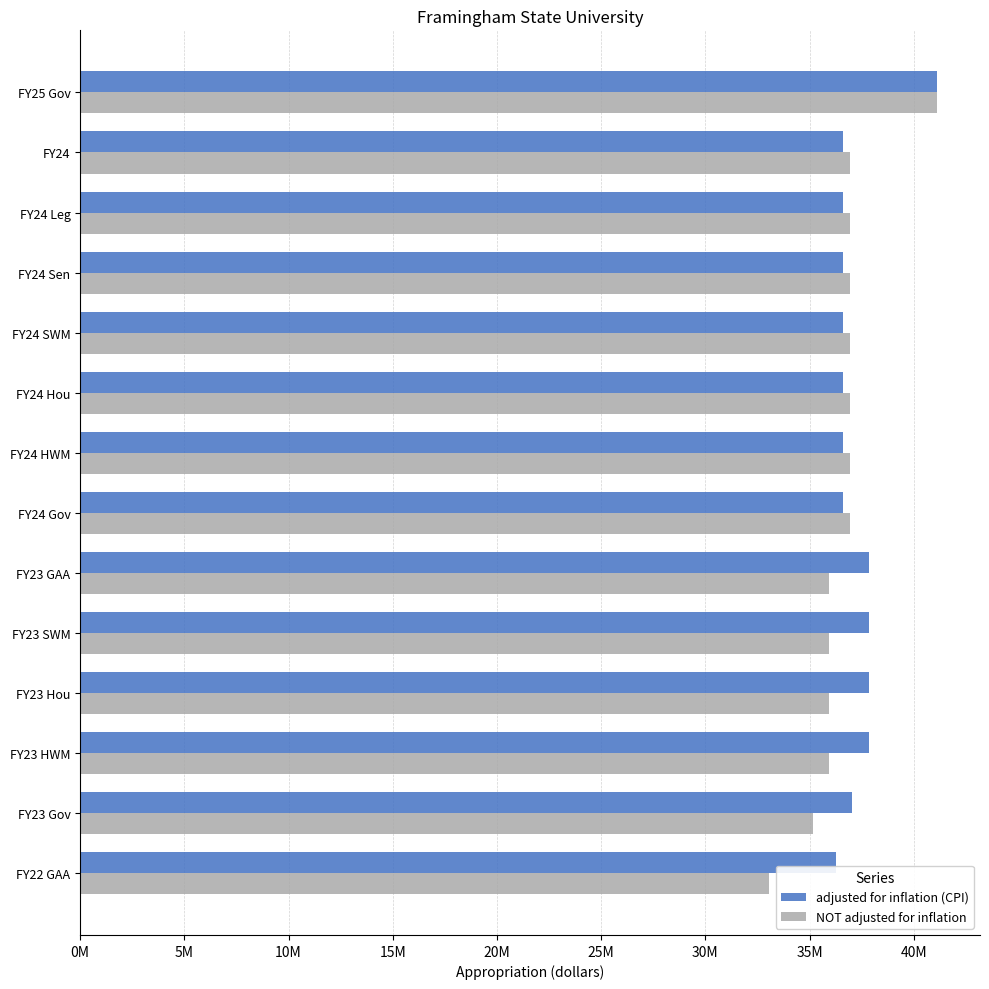

What are all the series names shown in the legend?

adjusted for inflation (CPI), NOT adjusted for inflation